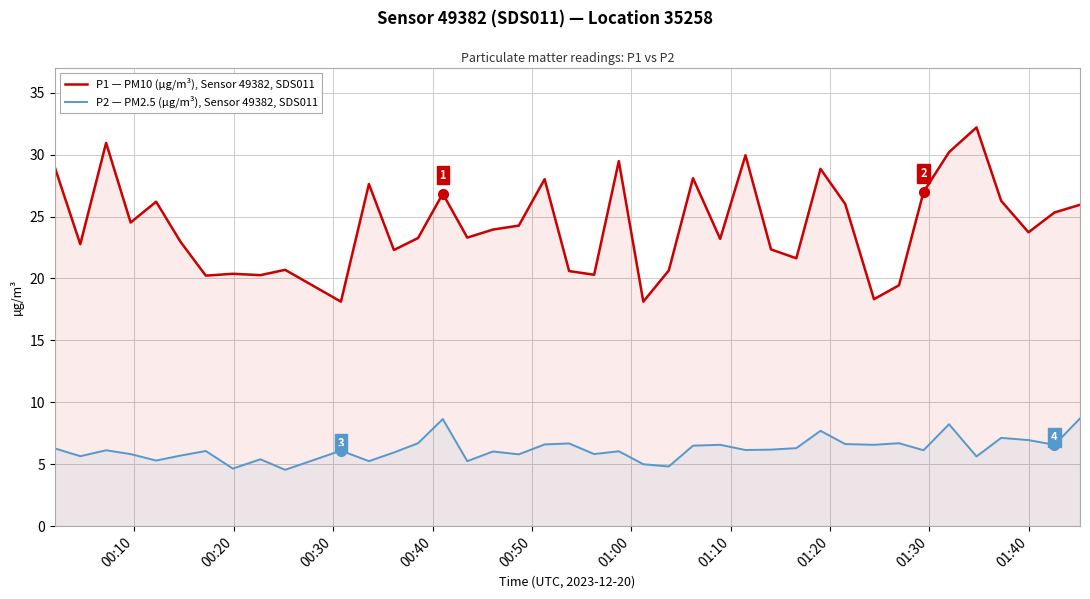

What are all the series names shown in the legend?

P1 — PM10 (µg/m³), Sensor 49382, SDS011, P2 — PM2.5 (µg/m³), Sensor 49382, SDS011